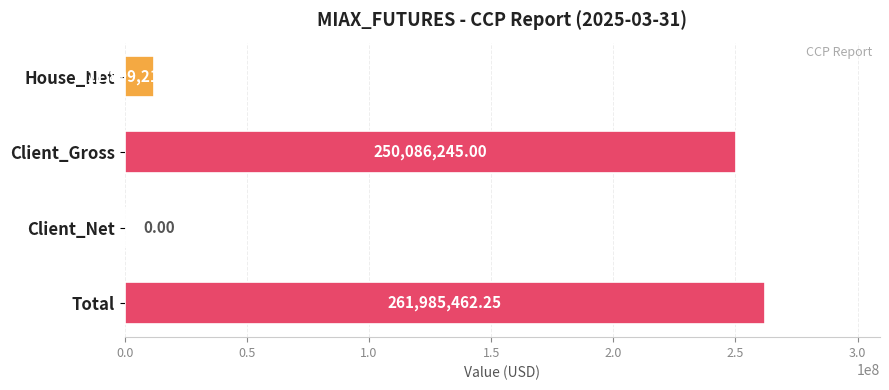

The chart shows a value of 11899217.2 at House_Net. True or false?

True